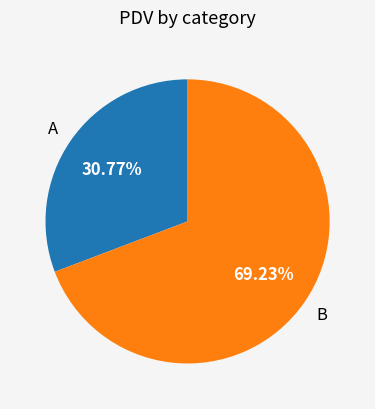

Is the sum of A and B greater than half?

Yes